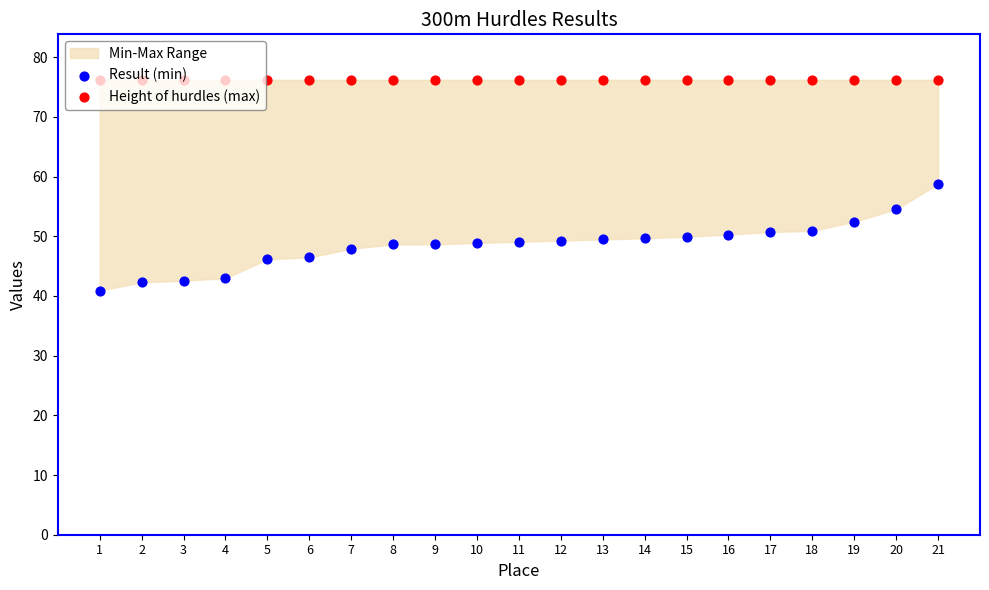

Which series has the largest total across all categories?

Height of hurdles (max)